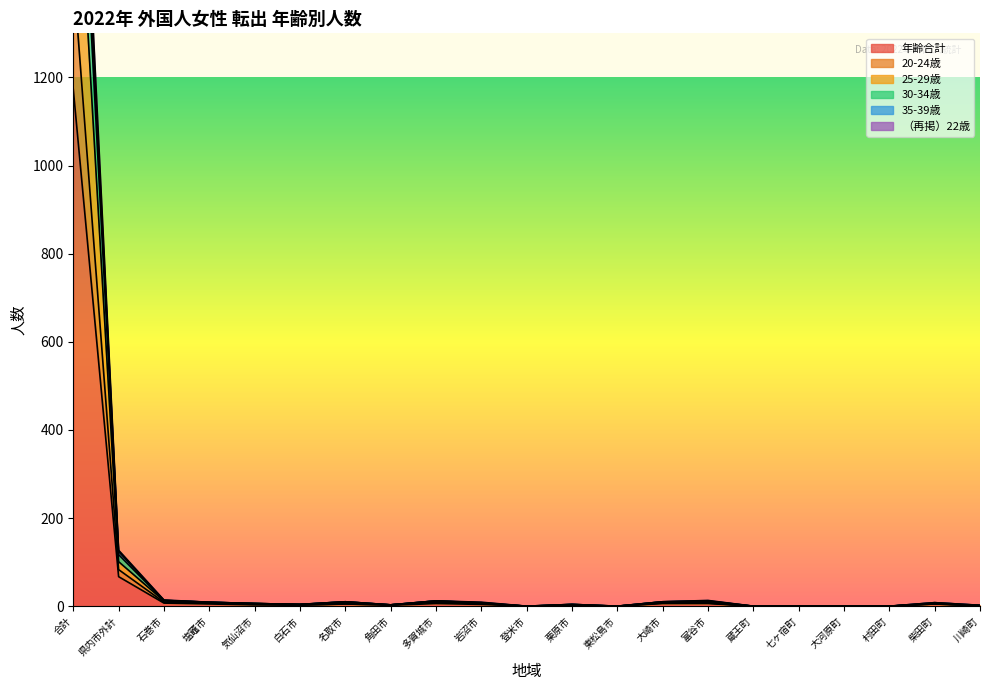

At which label does （再掲）22歳 reach its peak?

合計